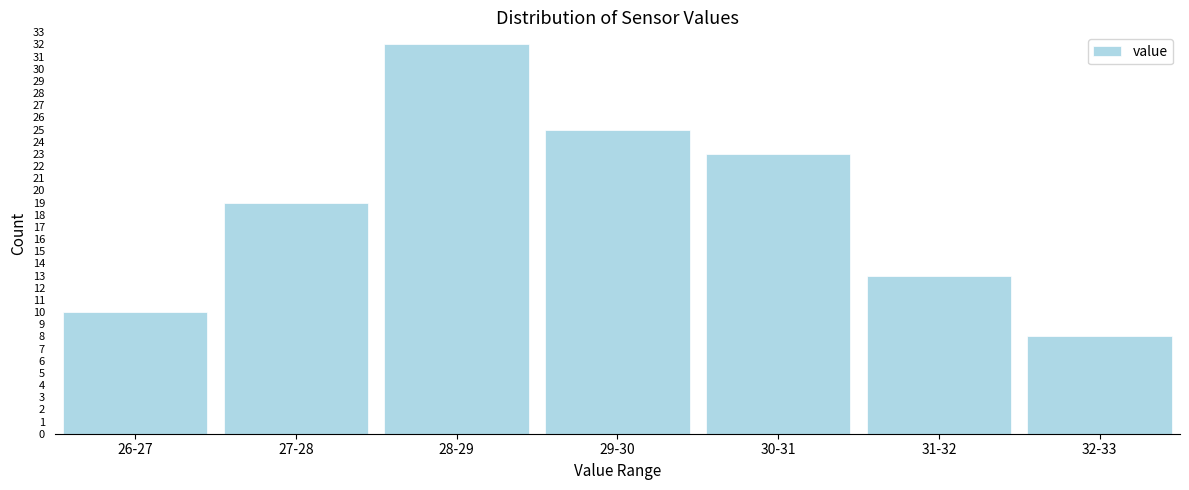

Reading left to right, transcribe all the data shown in this chart.

10	19	32	25	23	13	8